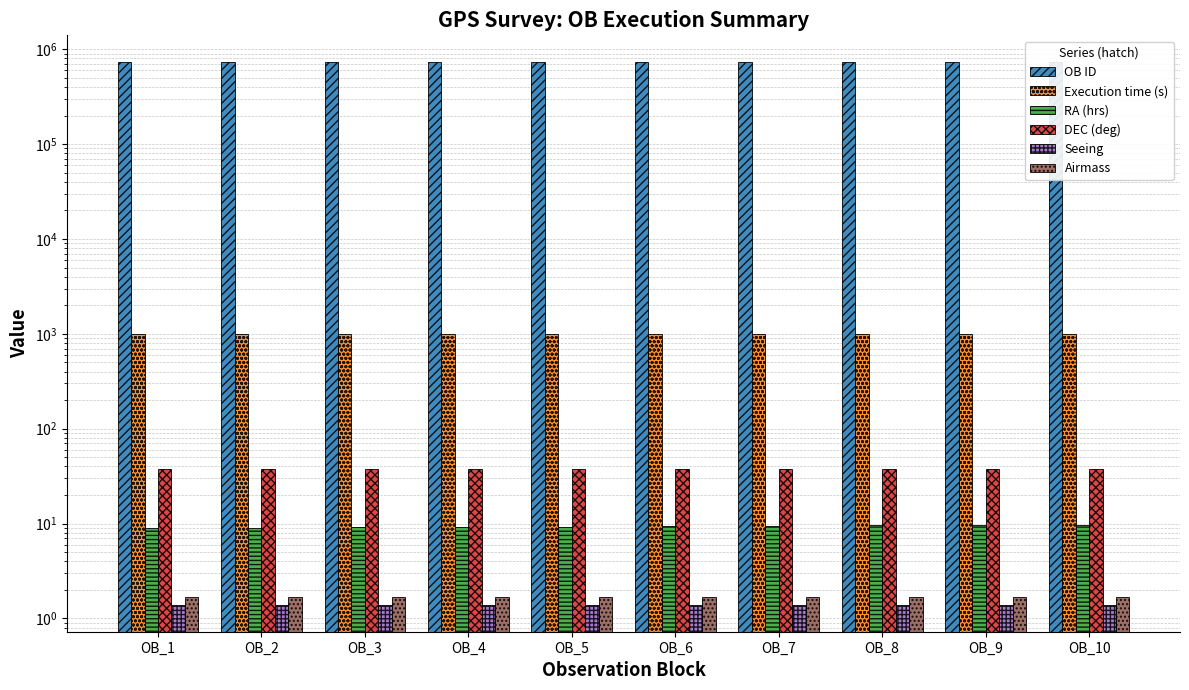

What is the value of the Seeing bar at the 7th from the left?

1.4